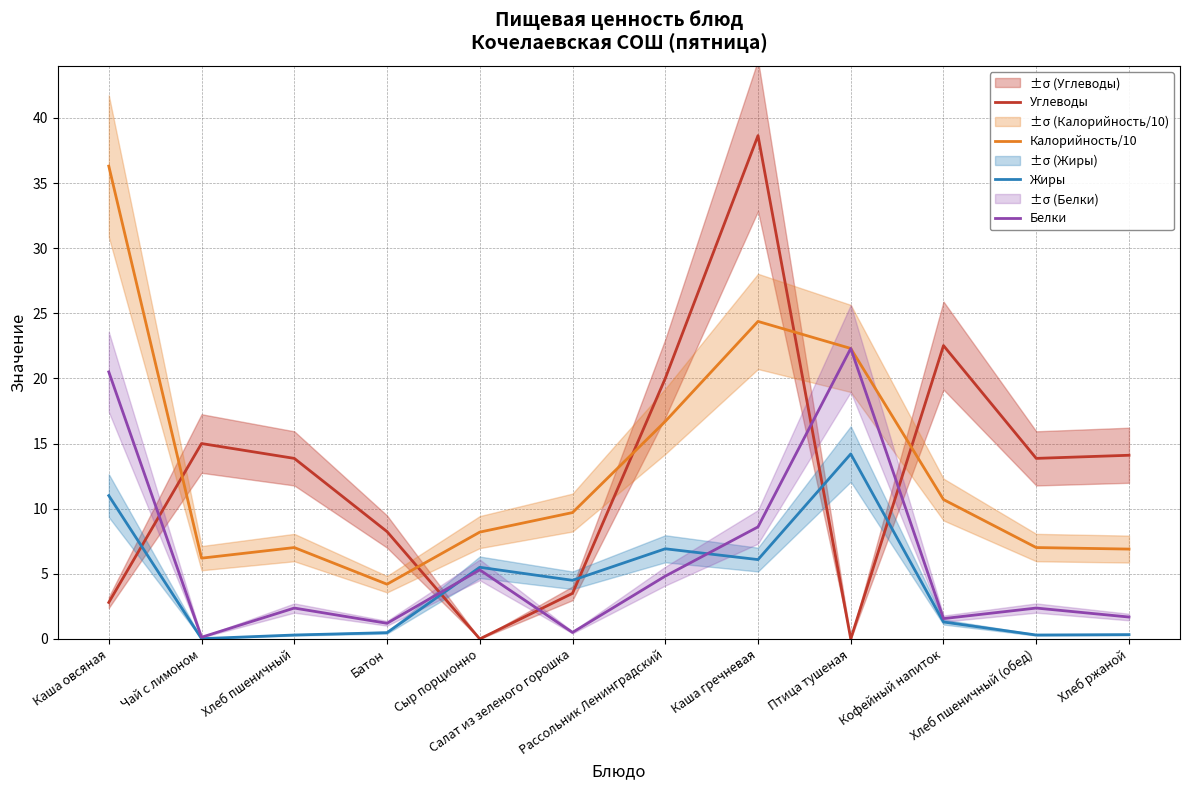

What is the label of the 4th point from the left?

Батон